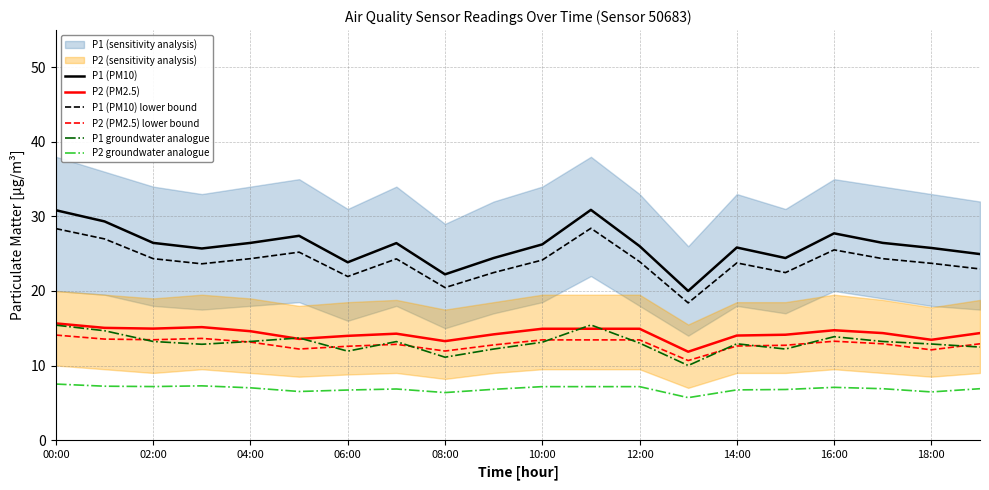

True or false: P2 groundwater analogue and P1 (PM10) cross at least once.

False